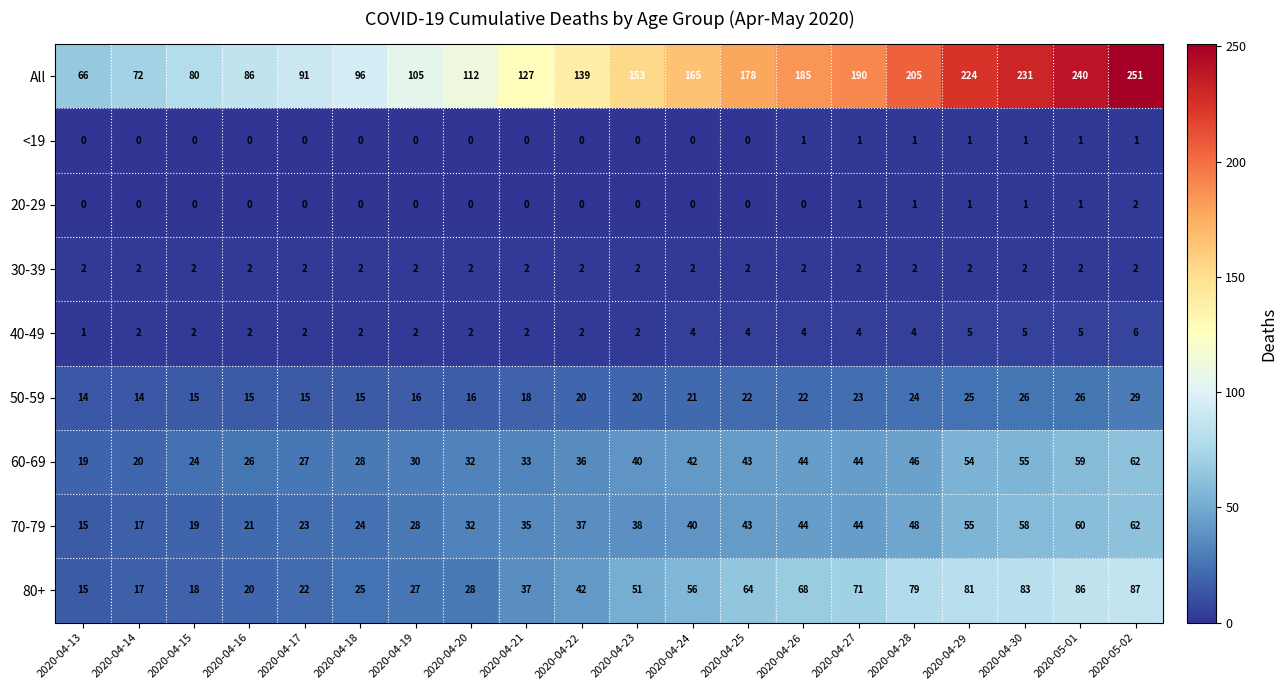

How many data points in 70-79 are less than 38?

10